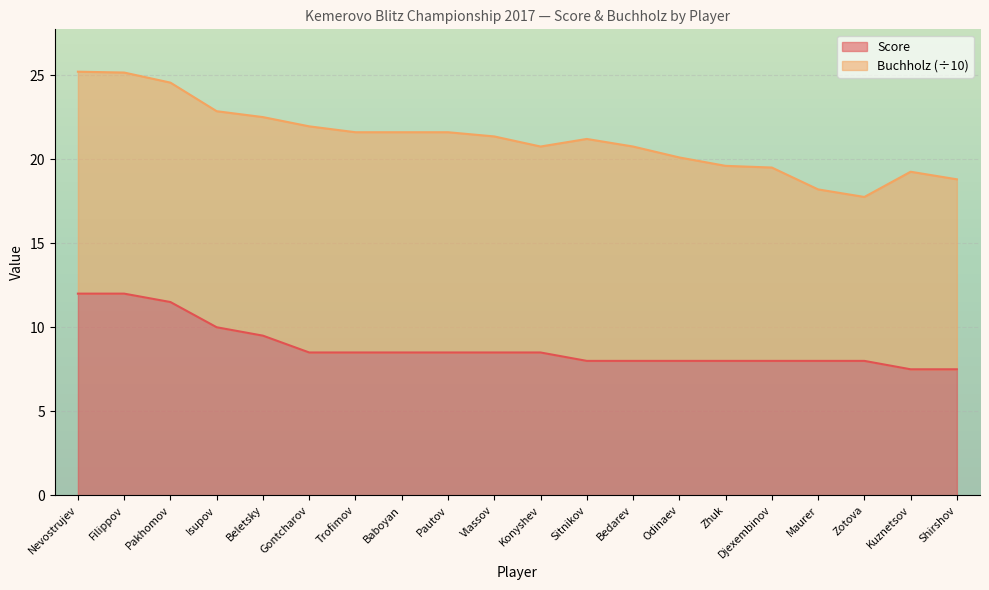

Reading left to right, what are all the values shown in this chart?

12.0	12.0	11.5	10.0	9.5	8.5	8.5	8.5	8.5	8.5	8.5	8.0	8.0	8.0	8.0	8.0	8.0	8.0	7.5	7.5